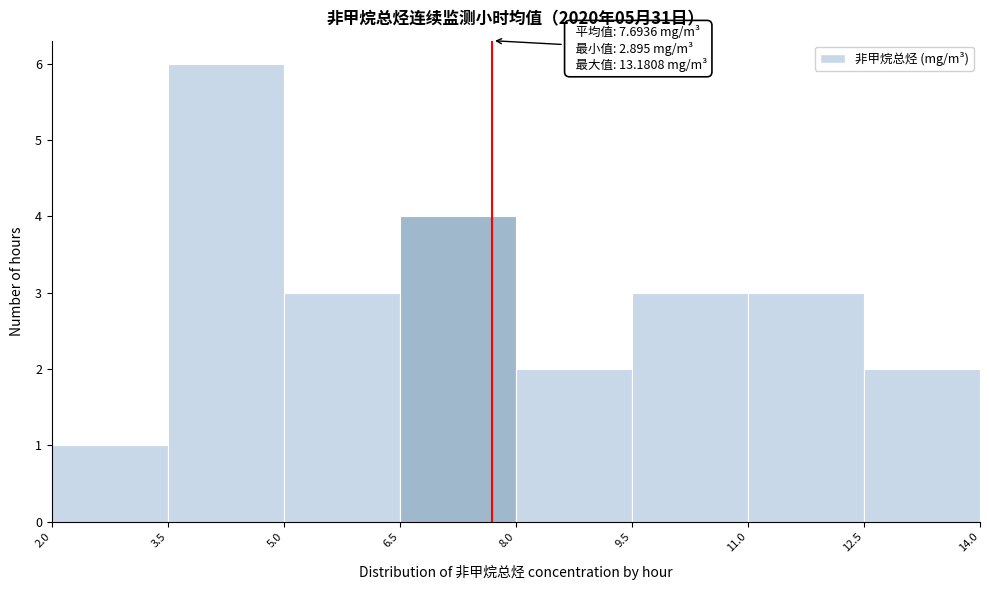

Over which range of the x-axis is the bar tallest?

3.5 to 5.0